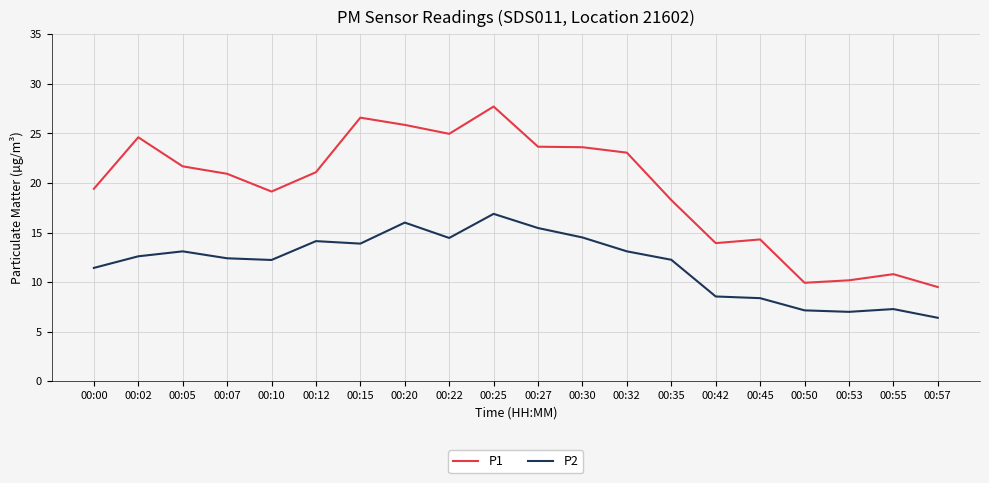

At which category does P1 reach its first local peak?

00:02